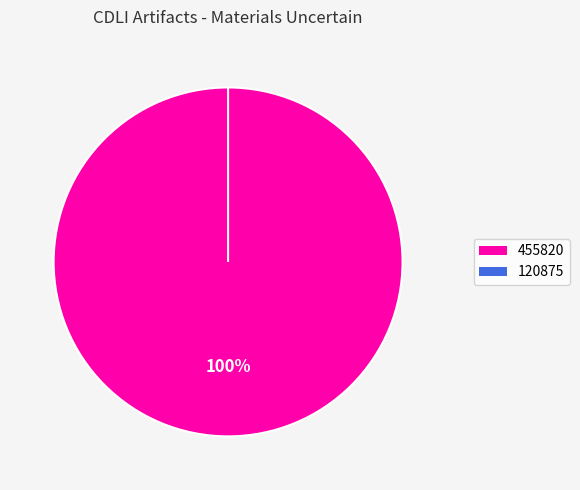

Rank the categories by value from lowest to highest.

120875, 455820